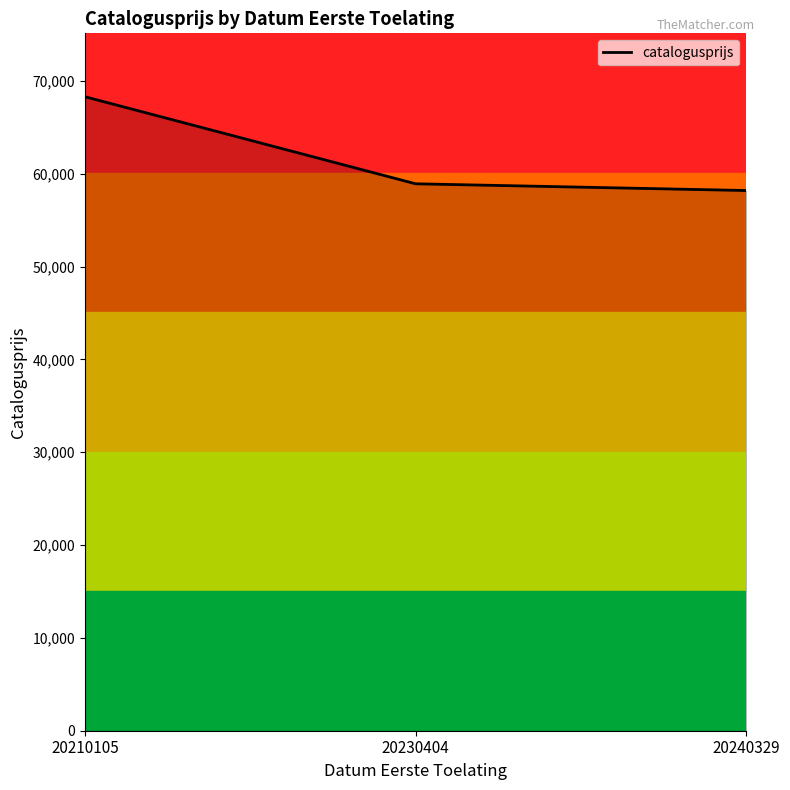

Rank the categories by value from highest to lowest.

20210105, 20230404, 20240329